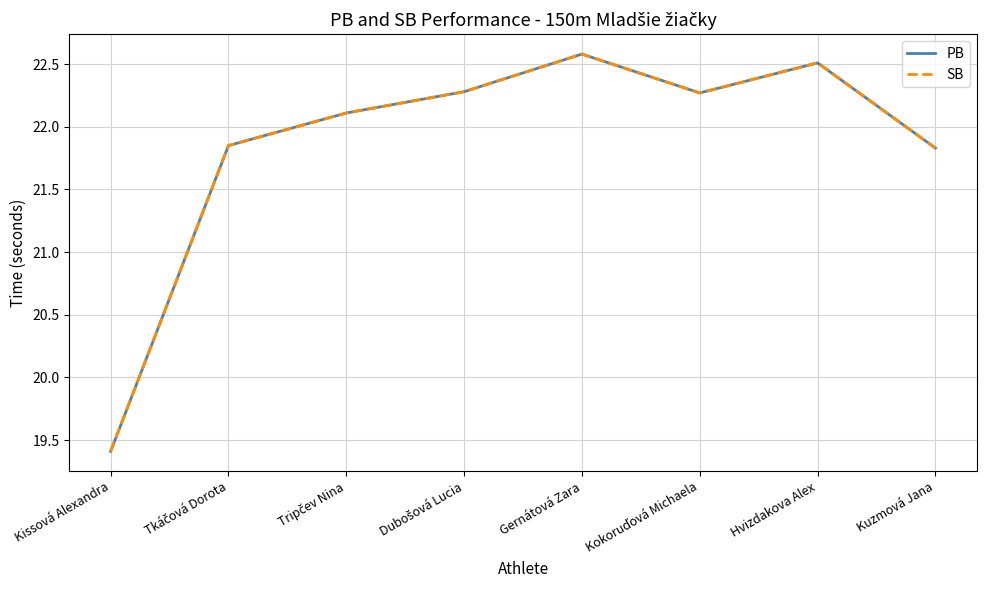

Is this an area chart (filled region under the line)?

No